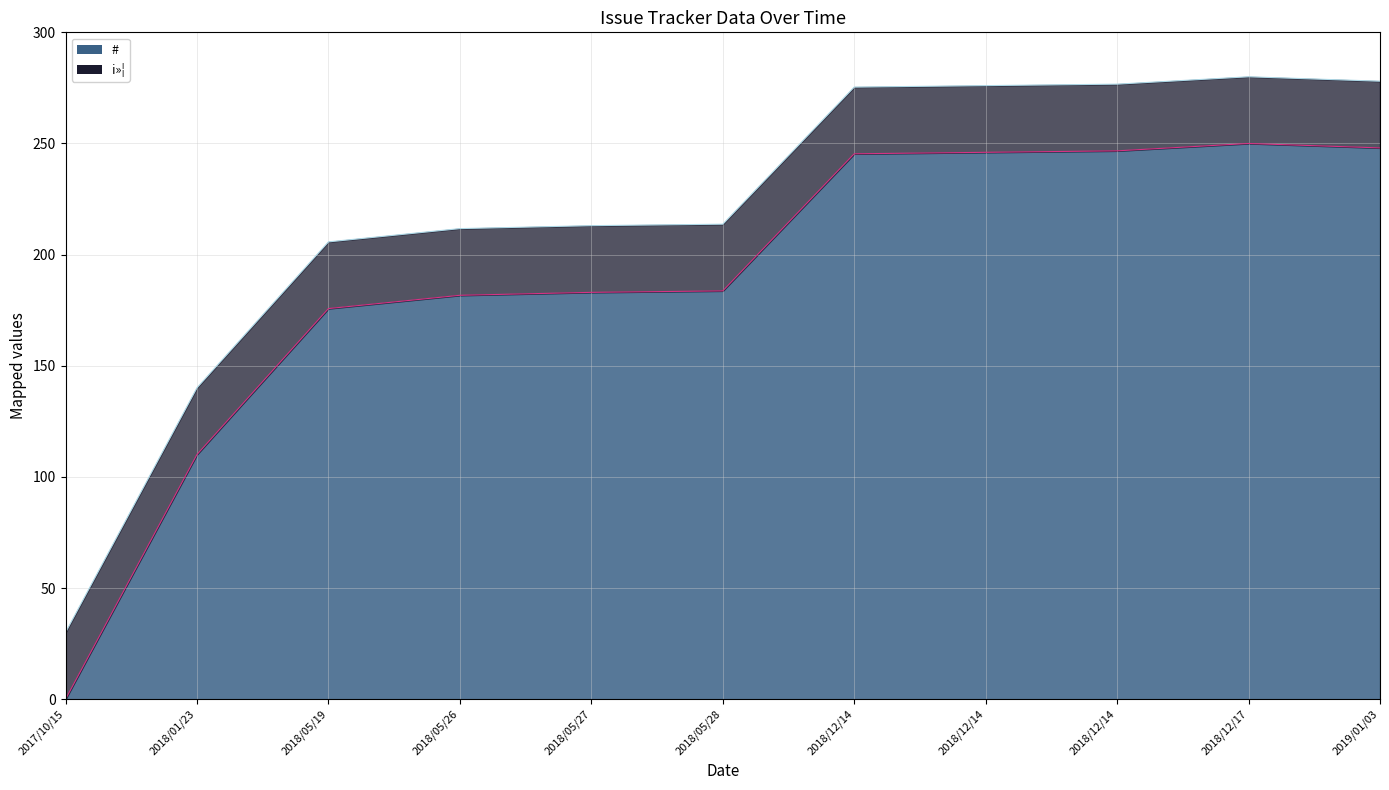

At which category does the data reach its first local peak?

2018/12/17